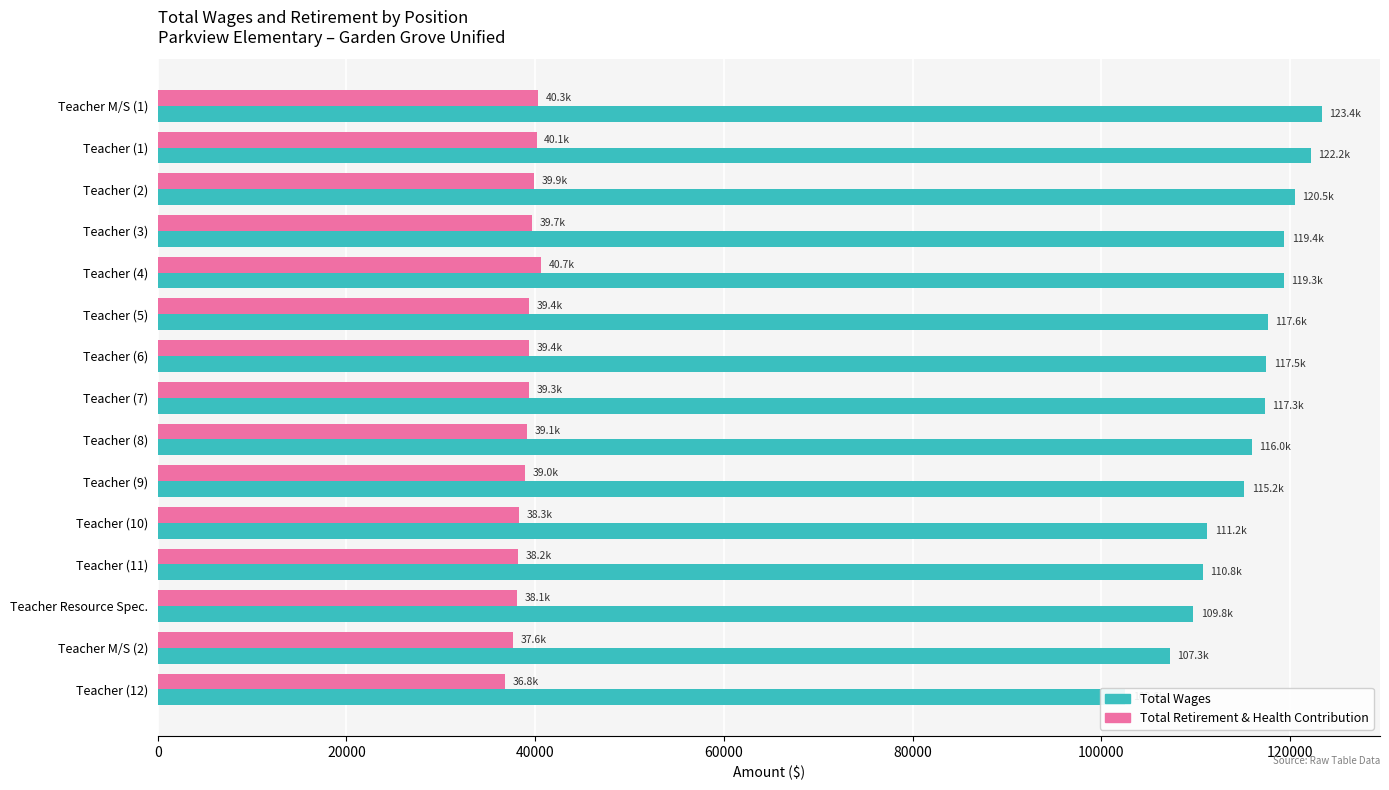

Rank the series by their maximum value, from highest to lowest.

Total Wages, Total Retirement & Health Contribution